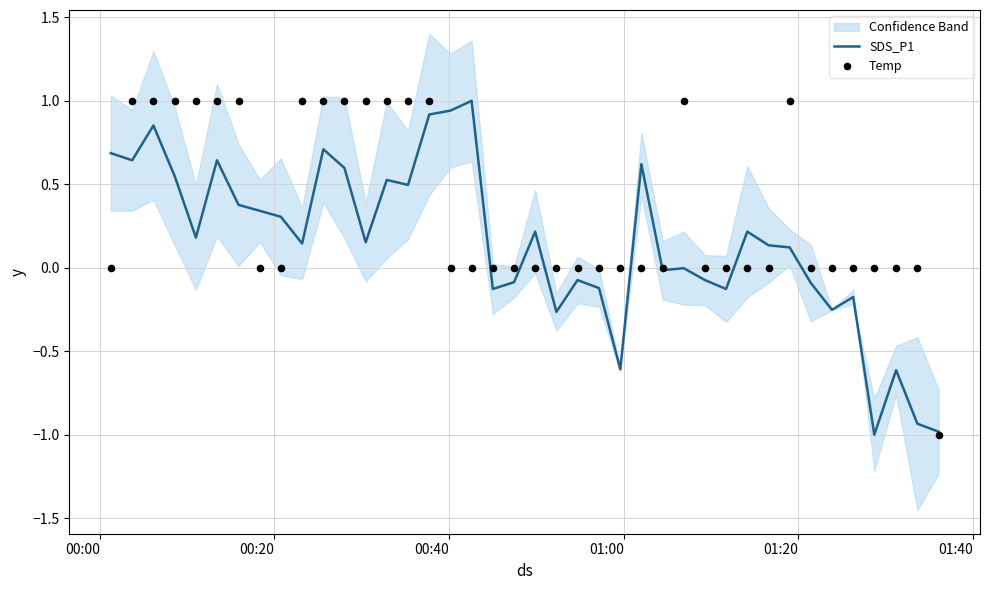

What is the minimum value for SDS_P1?

-1.0